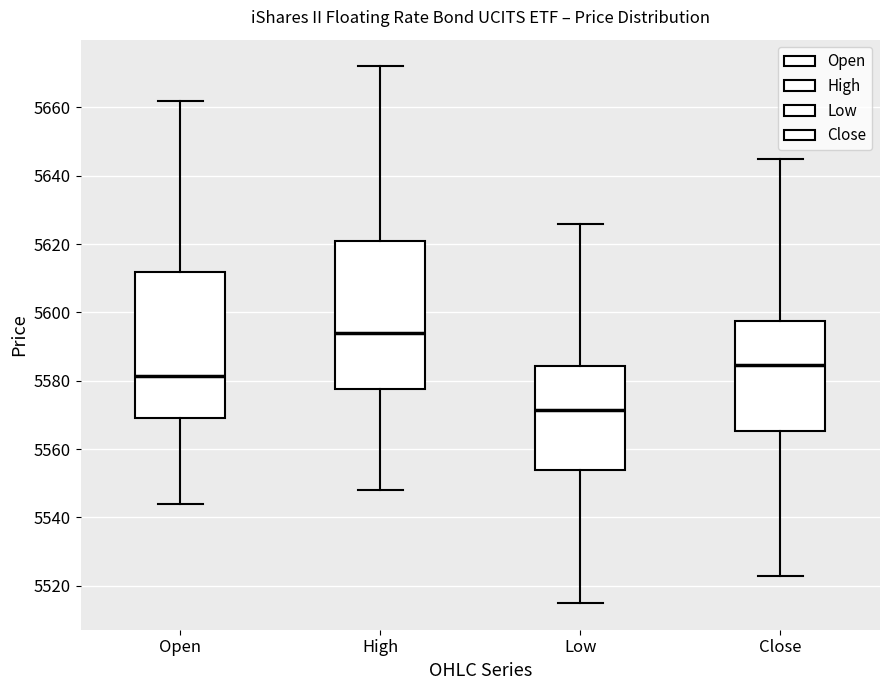

Reading left to right, read every box against the y-axis: the position of its median line, the range the box covers, and the ends of its whiskers. The values are not printed on the chart, so give them approximately, as read against the axis.

Open: median 5582, box 5570 to 5612, whiskers 5544 to 5662
High: median 5594, box 5578 to 5622, whiskers 5548 to 5672
Low: median 5572, box 5554 to 5584, whiskers 5516 to 5626
Close: median 5584, box 5566 to 5598, whiskers 5524 to 5646